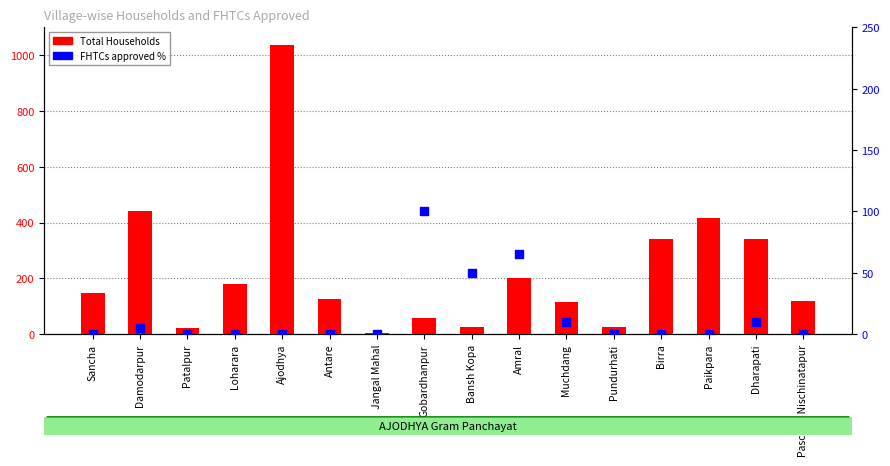

What are all the series names shown in the legend?

Total Households, FHTCs approved %